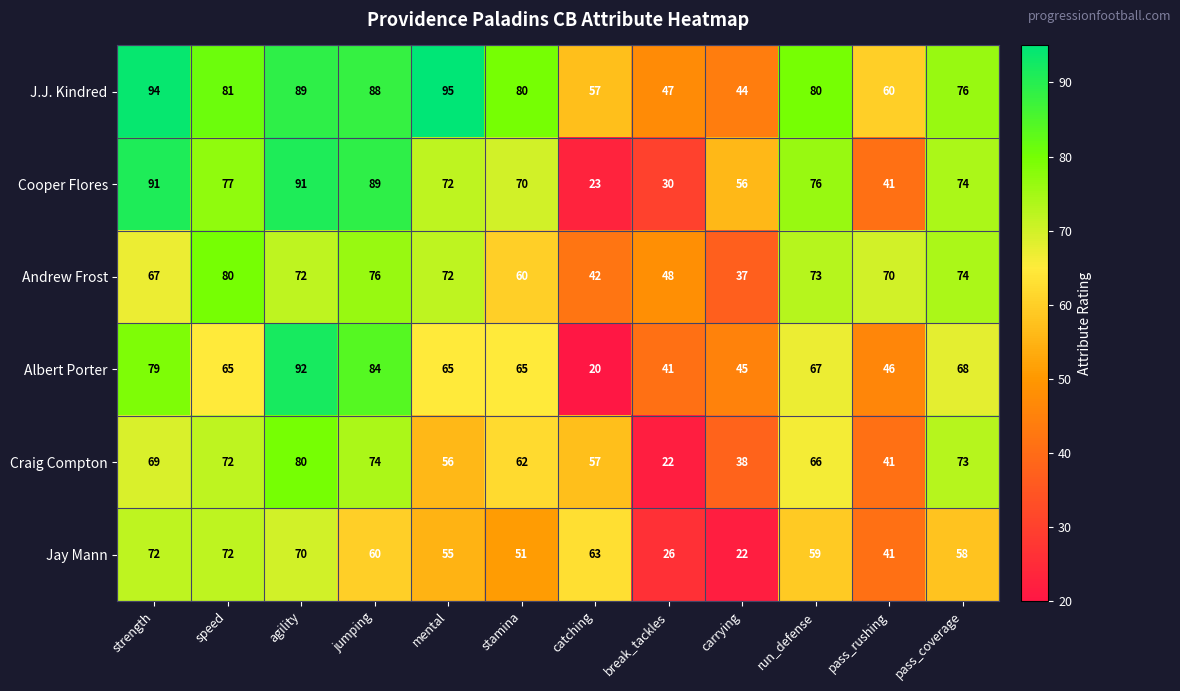

Where is J.J. Kindred nearest to the value 69?

pass_coverage